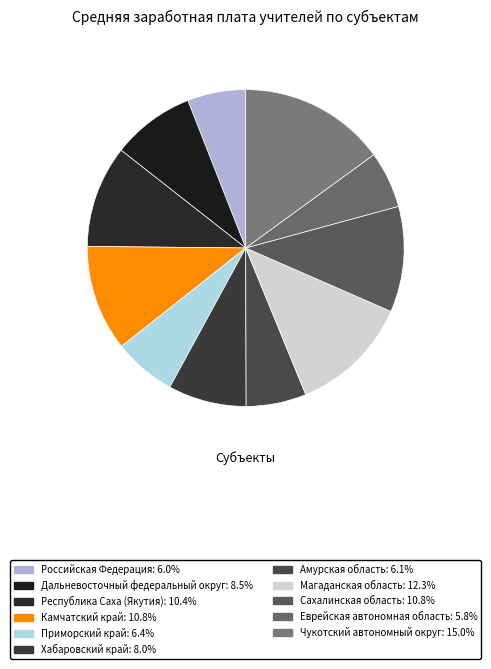

Which slice is the smallest?

Еврейская автономная область